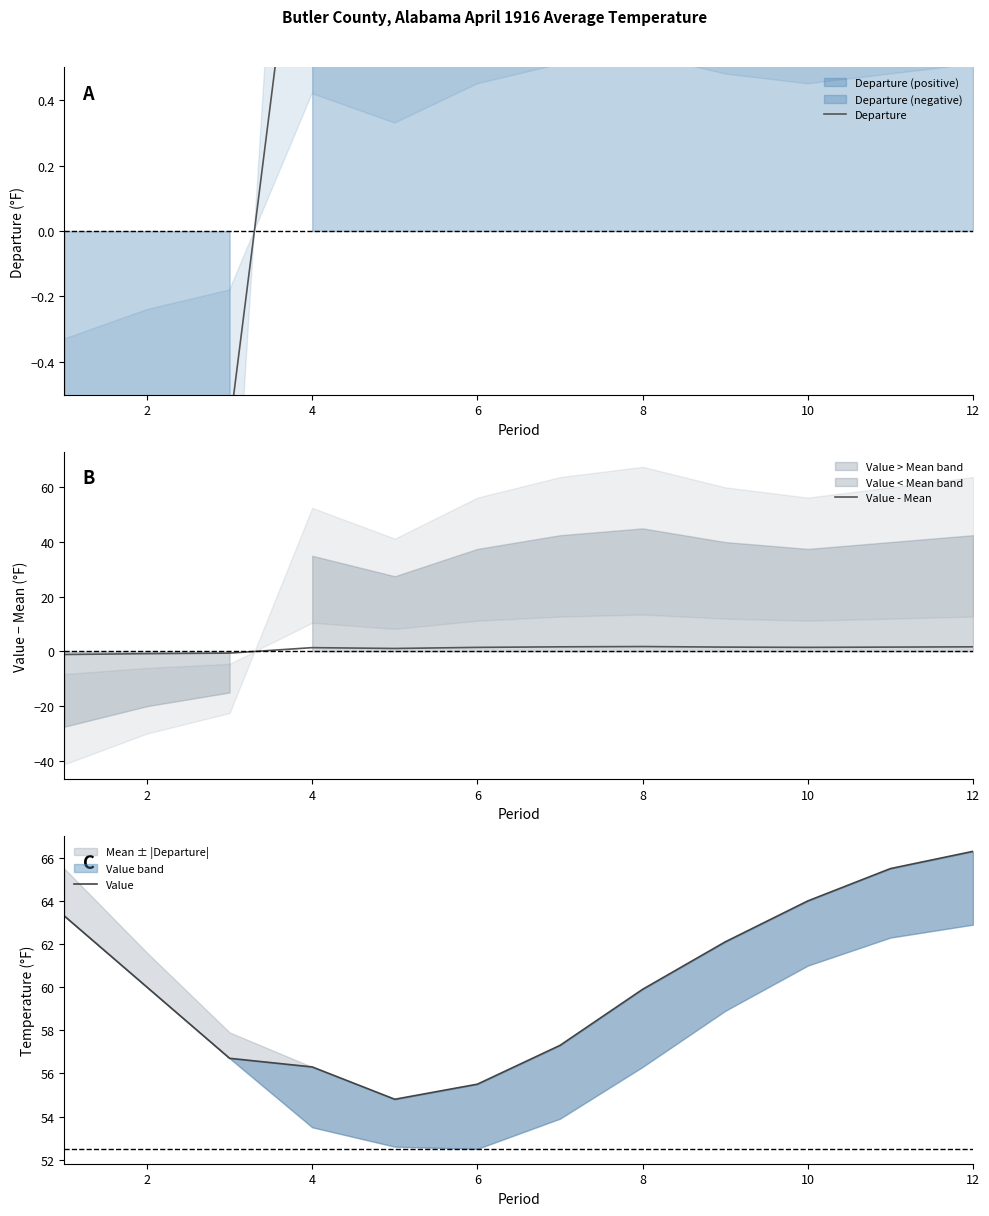

The Value - Mean series shows 1.5 at 6. True or false?

True